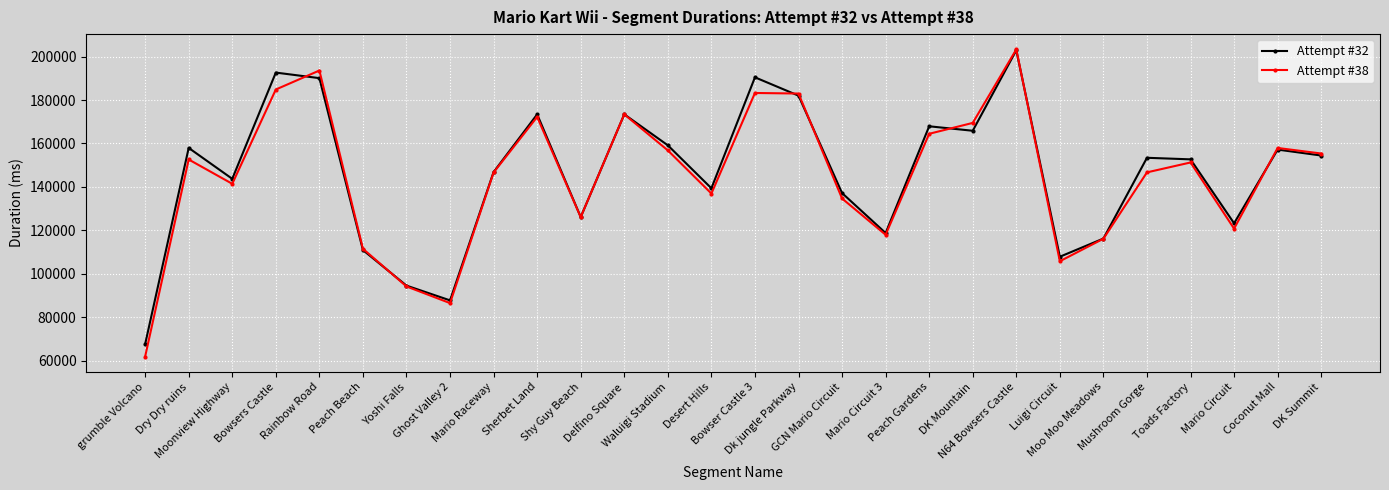

The value of Attempt #32 at Sherbet Land is 92668. True or false?

False